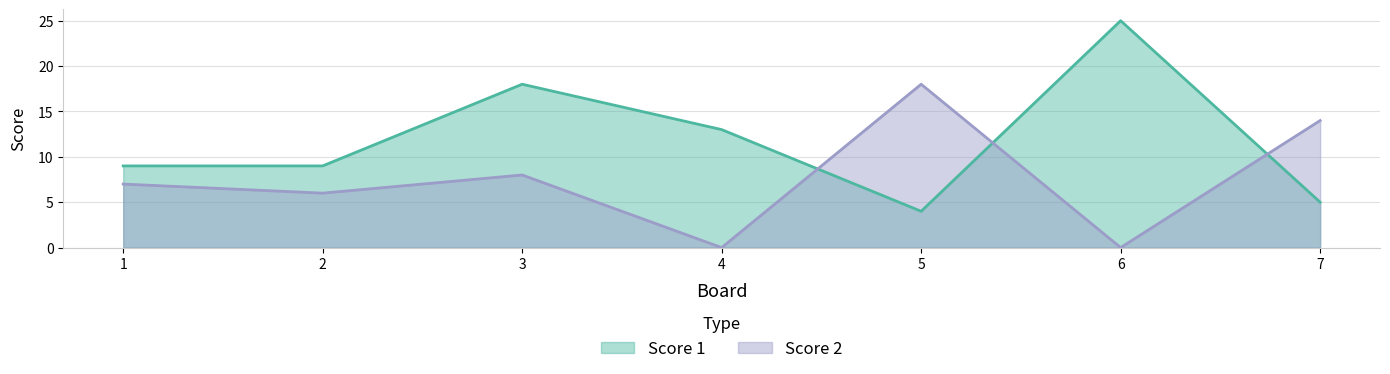

Between 4 and 6, which series saw the biggest shift?

Score 1